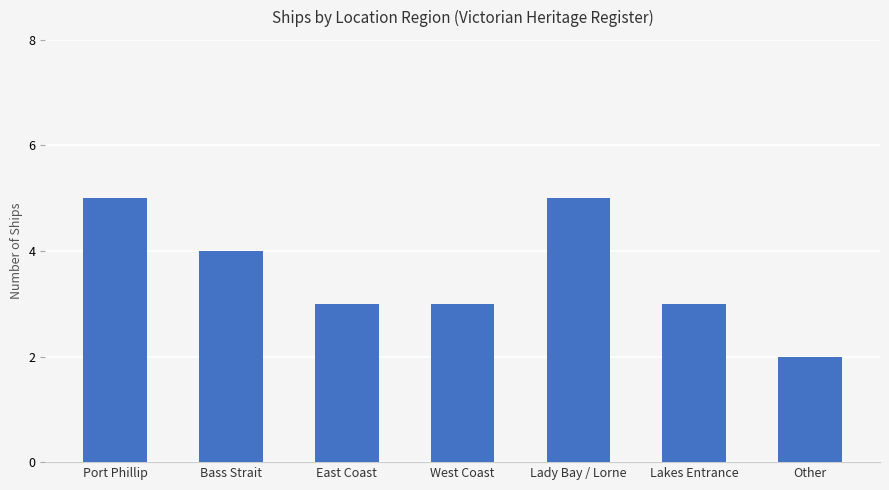

What is the maximum value shown in the chart?

5